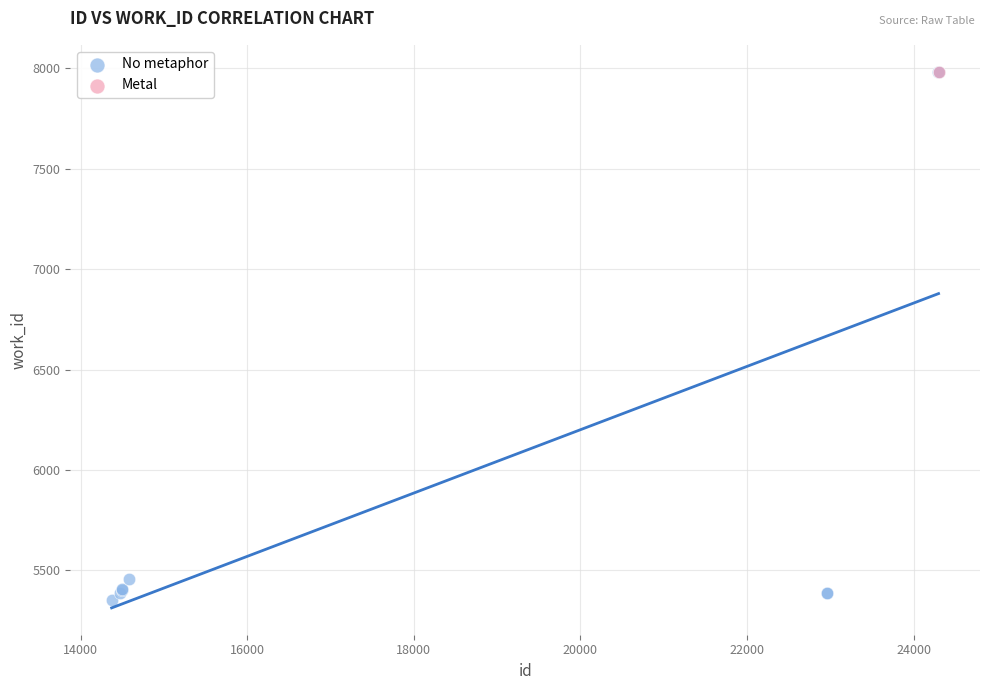

What are all the series names shown in the legend?

No metaphor, Metal